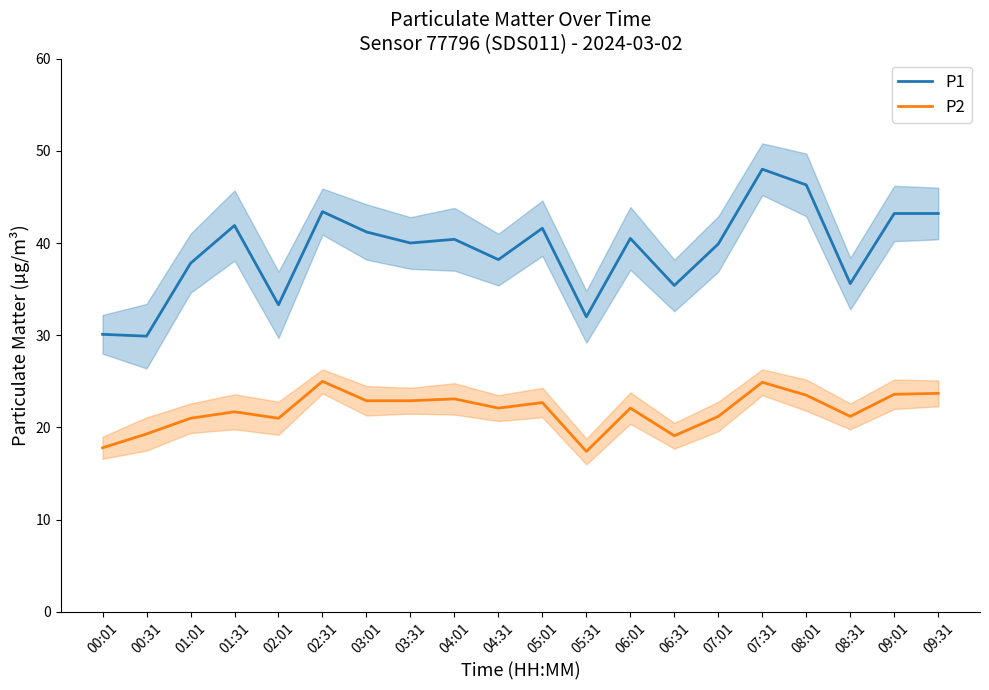

What position from the left is 06:01?

13